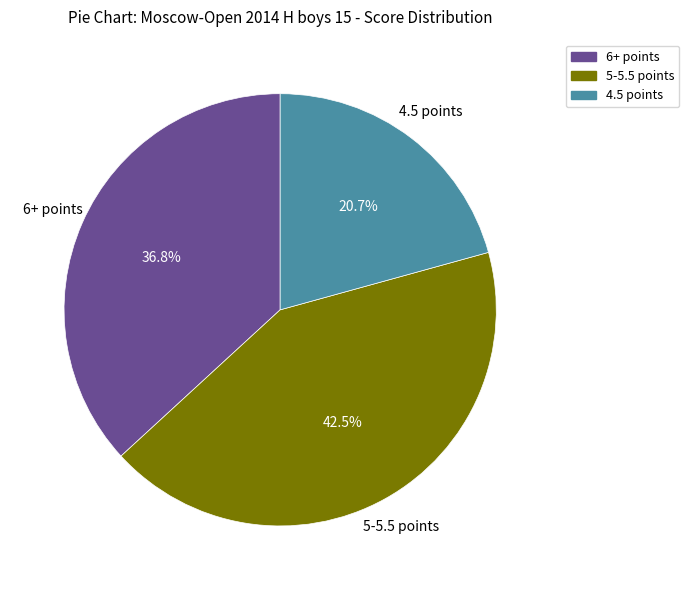

Is there a majority slice in this chart?

No